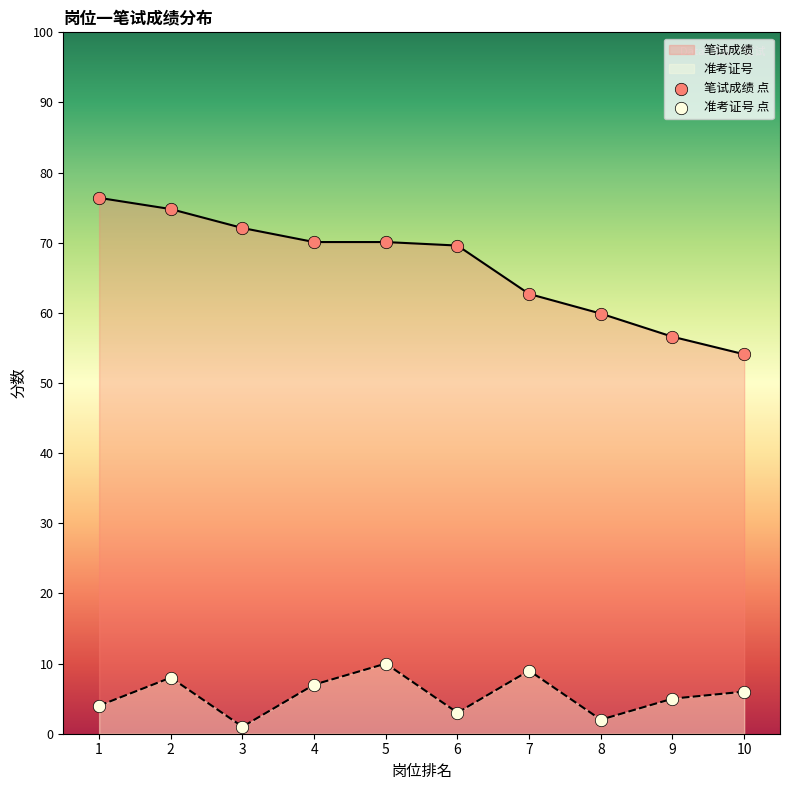

At how many categories does at least one series exceed 48?

10